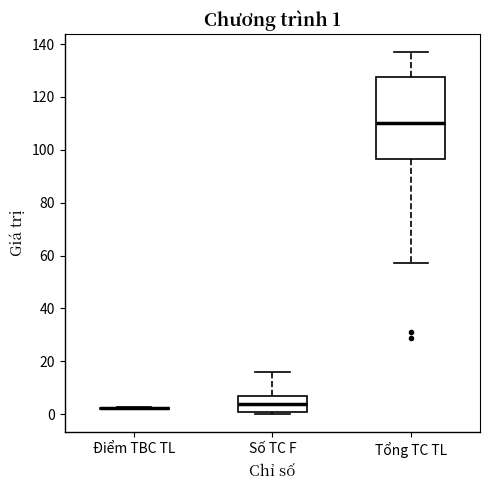

Comparing the boxes themselves (not the whiskers), which one is the tallest?

Tổng TC TL